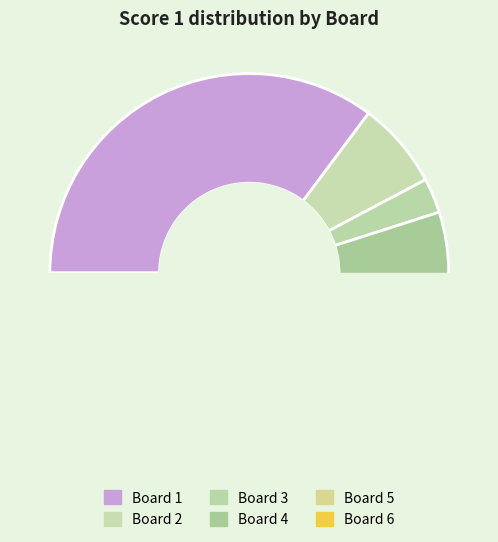

Which category has the smallest portion of the pie?

3